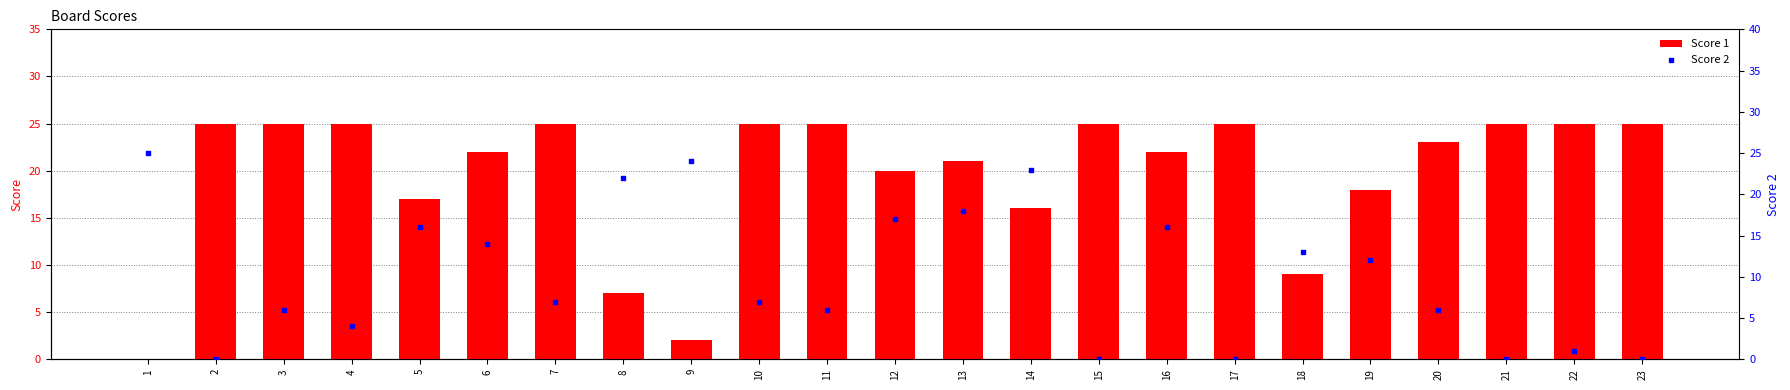

At how many categories does at least one series exceed 13?

22